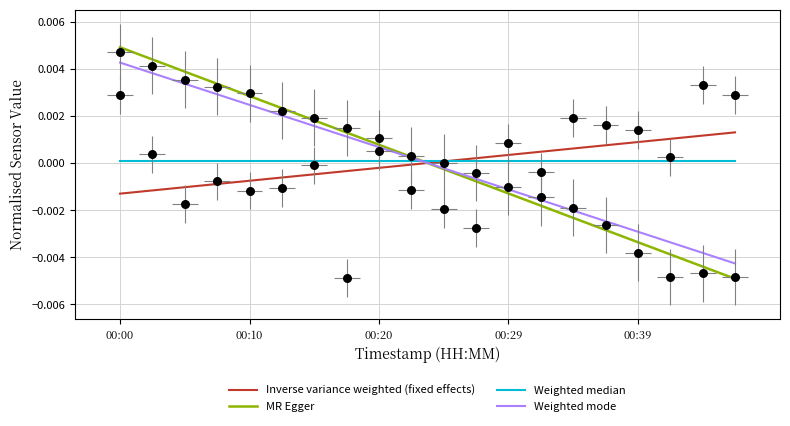

What are all the series names shown in the legend?

Inverse variance weighted (fixed effects), MR Egger, Weighted median, Weighted mode